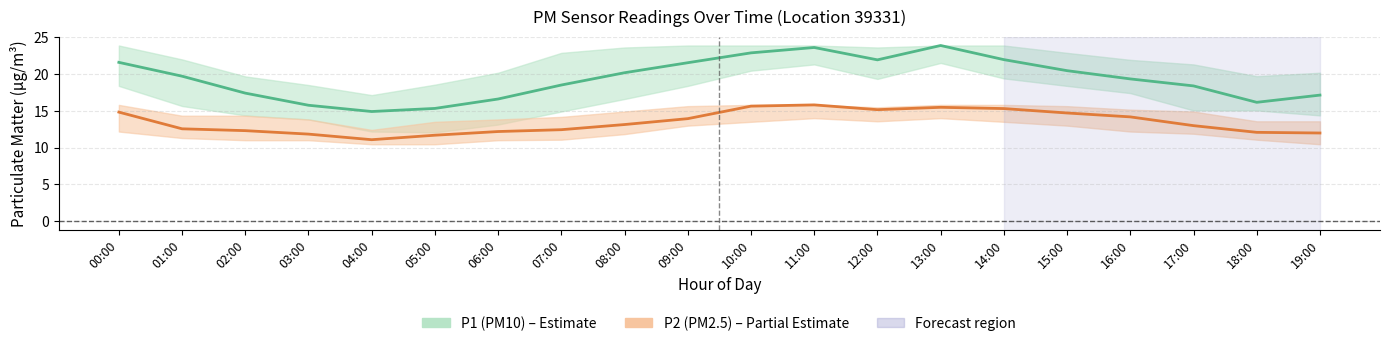

How many lines are shown in the chart?

2